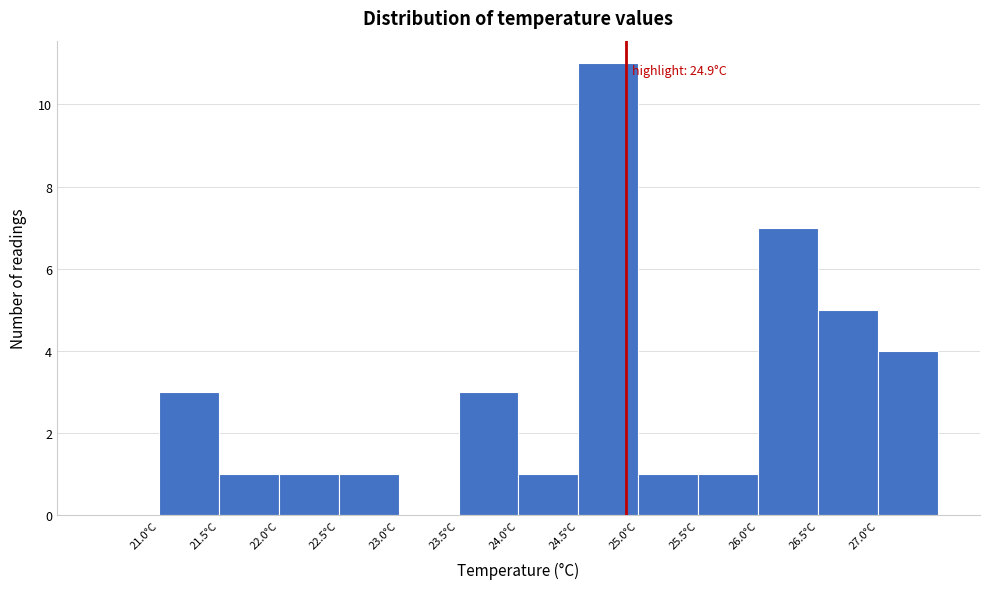

Which range on the x-axis has the tallest bar?

24.5 to 25.0